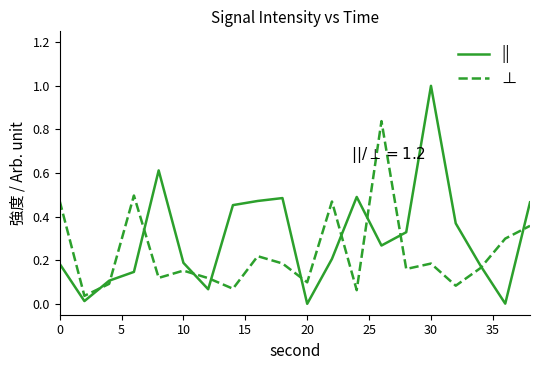

How many lines are shown in the chart?

2